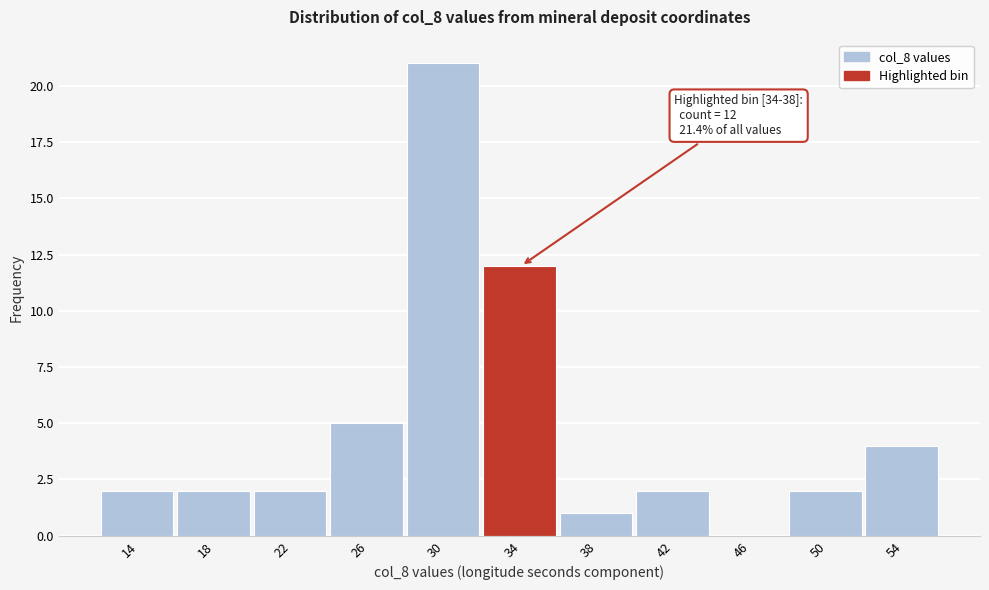

Reading left to right, transcribe all the data shown in this chart.

14=2	18=2	22=2	26=5	30=21	34=12	38=1	42=2	46=0	50=2	54=4